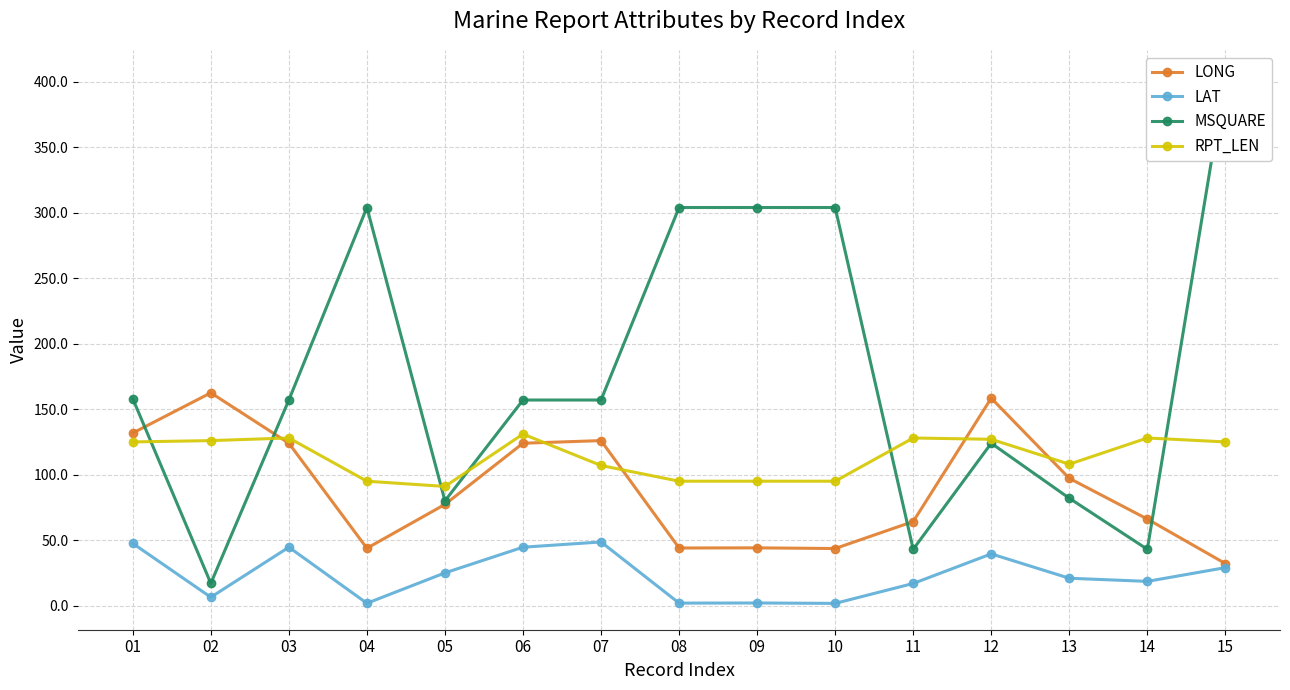

What is the difference between the maximum and minimum values in the LONG series?

130.4